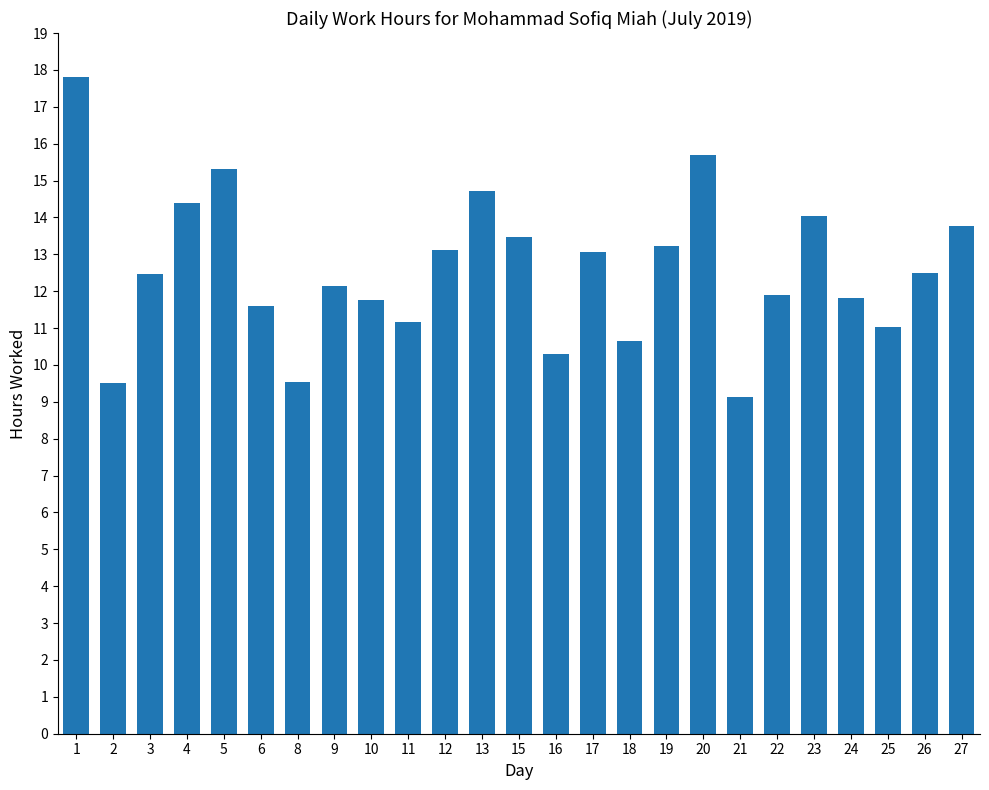

Count the number of data series in this chart.

1